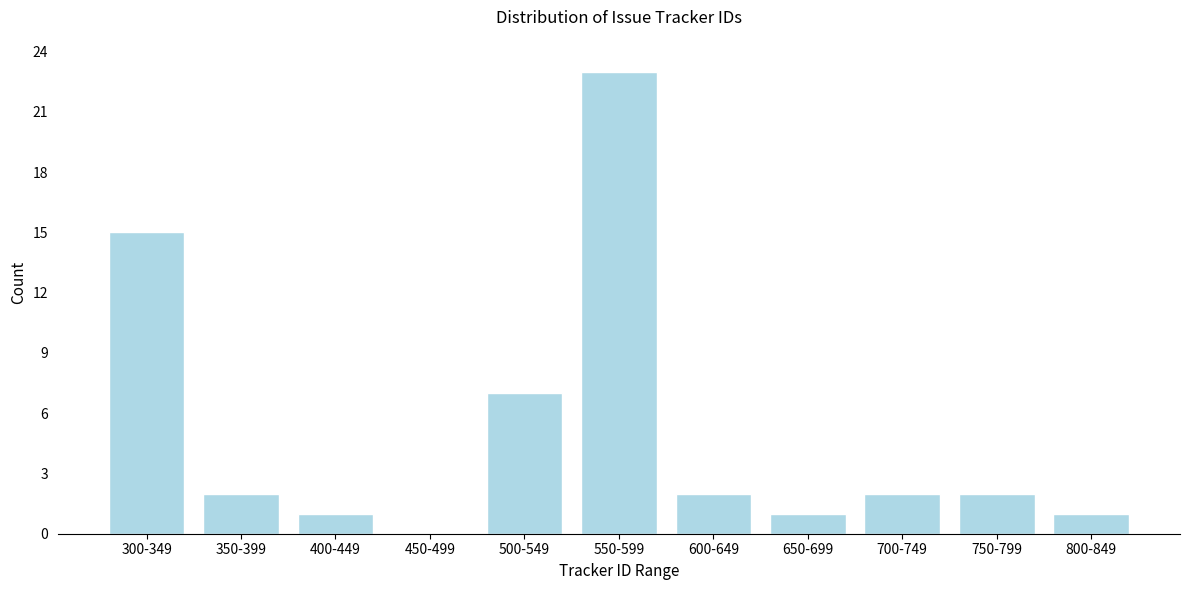

Reading right to left, what are all the values shown in this chart?

800-849=1	750-799=2	700-749=2	650-699=1	600-649=2	550-599=23	500-549=7	450-499=0	400-449=1	350-399=2	300-349=15